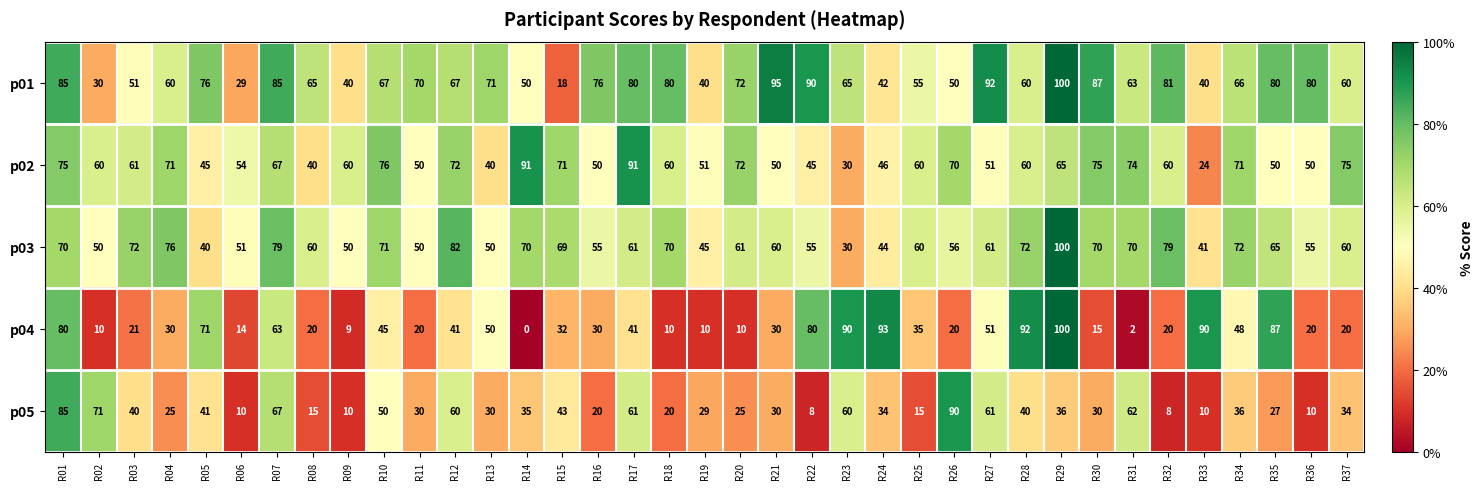

The p05 series shows 67 at R07. True or false?

True